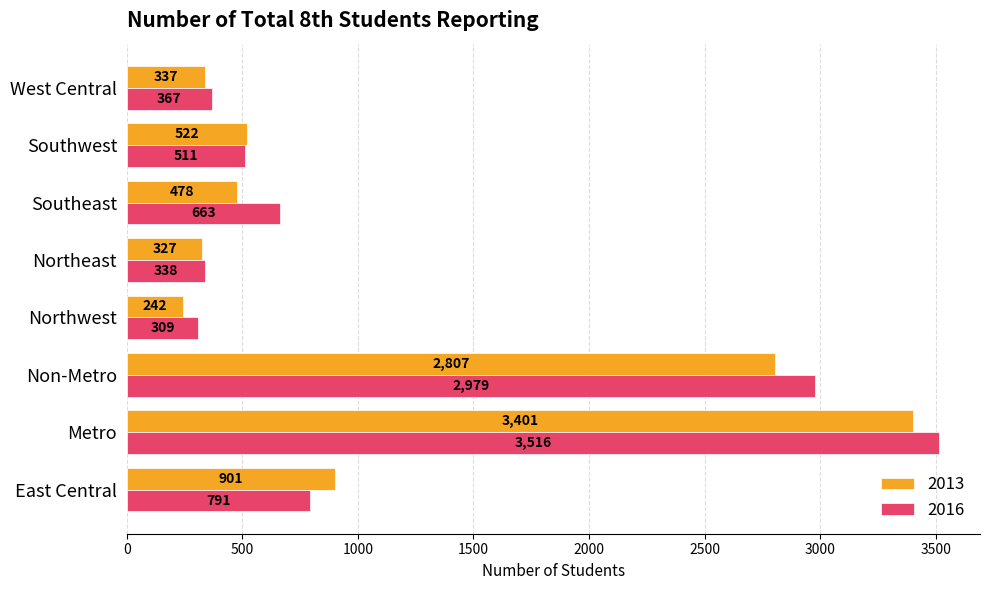

What is the sum of the 2013 values at Southwest and West Central?

859